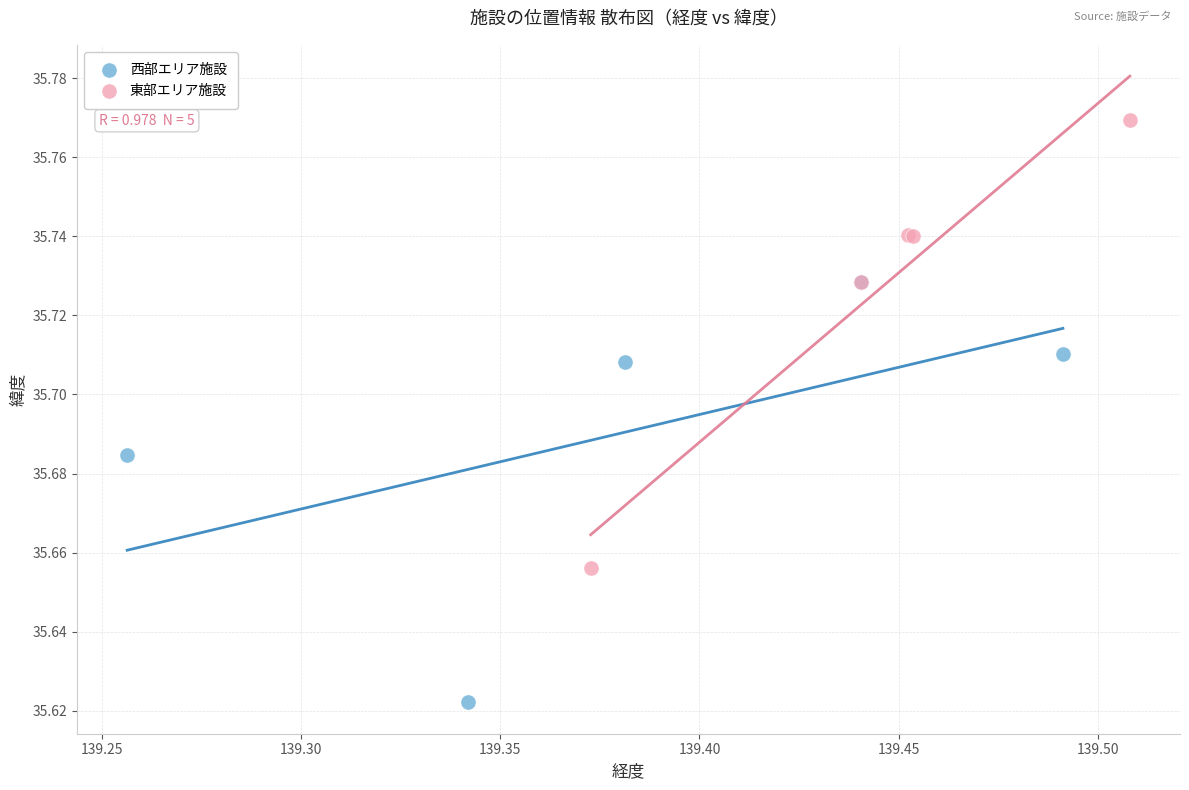

What are all the series names shown in the legend?

西部エリア施設, 東部エリア施設